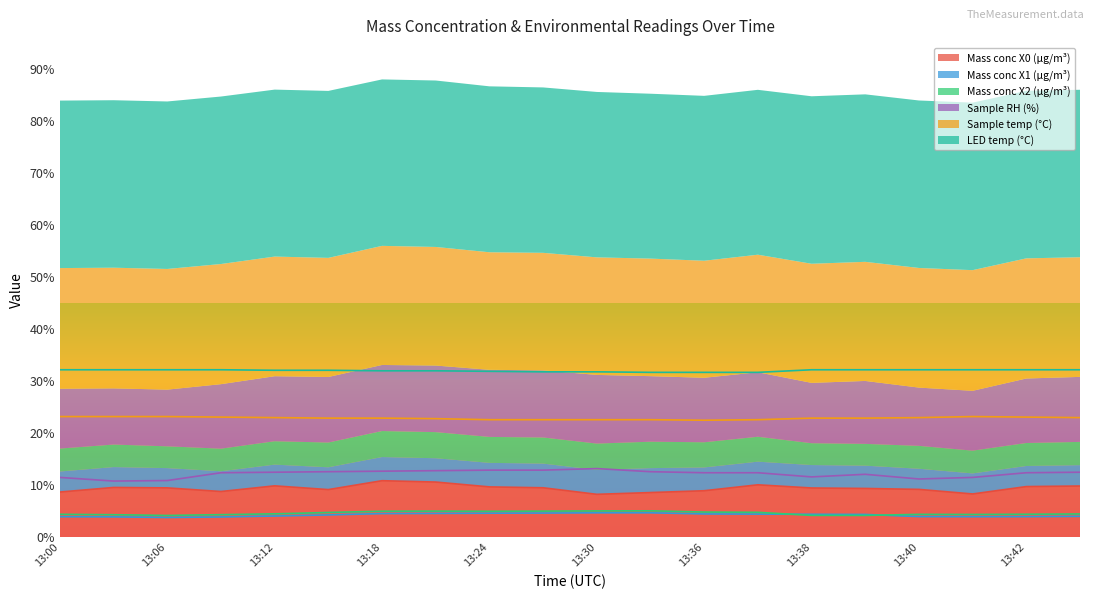

List the labels in order of Mass conc X2 (μg/m³) value, largest first.

13:33, 13:30, 13:21, 13:27, 13:18, 13:24, 13:36, 13:37, 13:15, 13:12, 13:43, 13:42, 13:00, 13:40, 13:41, 13:09, 13:03, 13:38, 13:06, 13:39